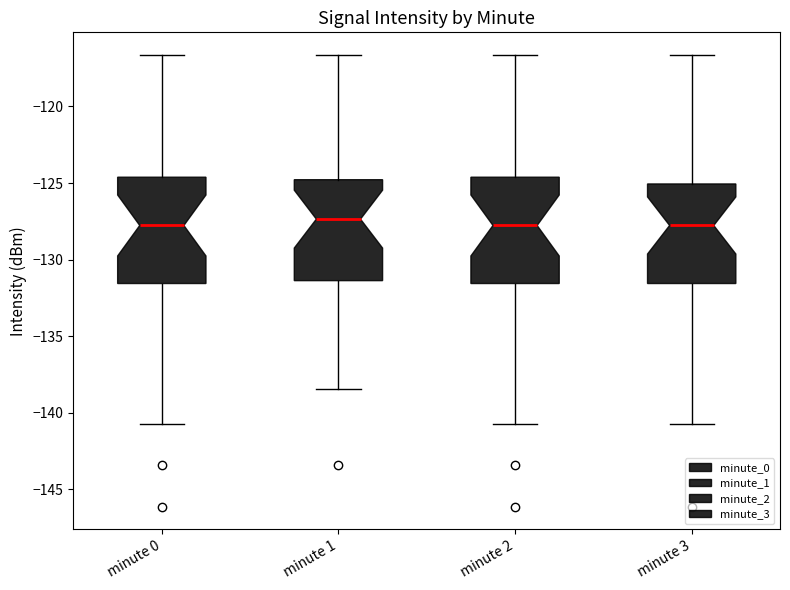

Reading left to right, read every box against the y-axis: the position of its median line, the range the box covers, and the ends of its whiskers. The values are not printed on the chart, so give them approximately, as read against the axis.

minute 0: median -128.0, box -131.5 to -124.5, whiskers -140.5 to -116.5
minute 1: median -127.5, box -131.5 to -125.0, whiskers -138.5 to -116.5
minute 2: median -128.0, box -131.5 to -124.5, whiskers -140.5 to -116.5
minute 3: median -128.0, box -131.5 to -125.0, whiskers -140.5 to -116.5